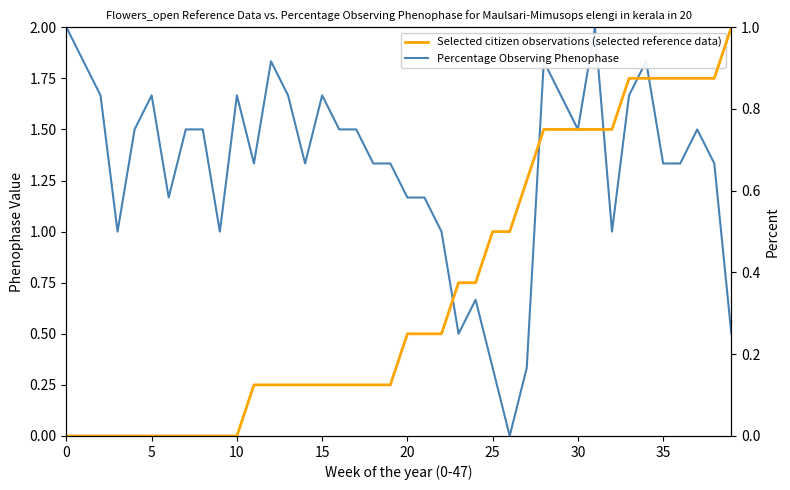

How many values in the Percentage Observing Phenophase series exceed 1?

30